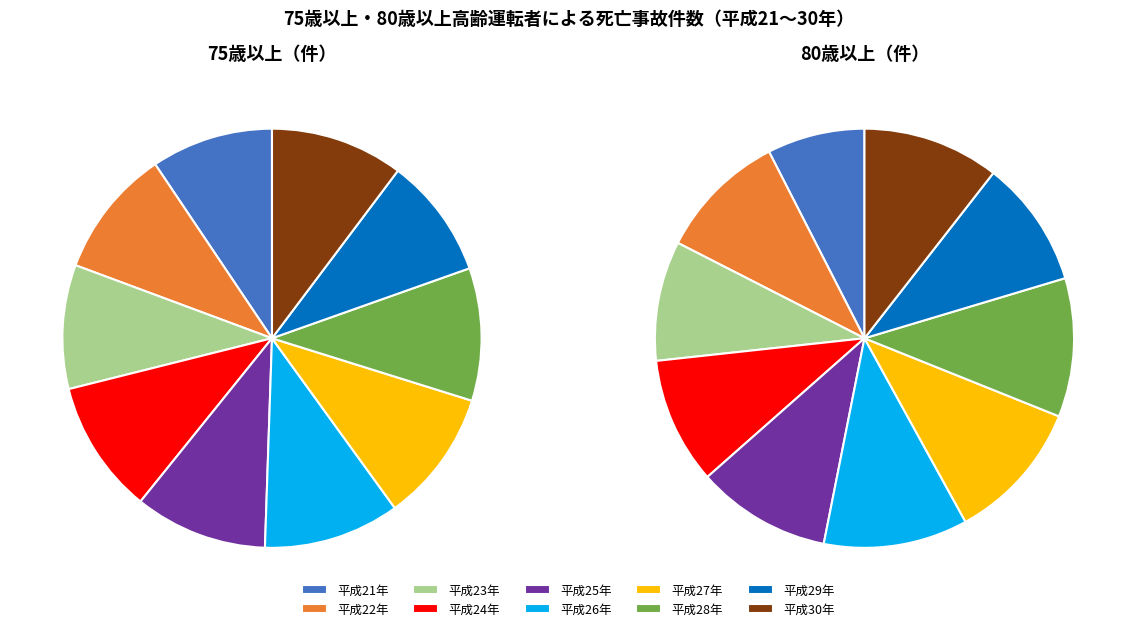

How many segments does this pie chart have?

10